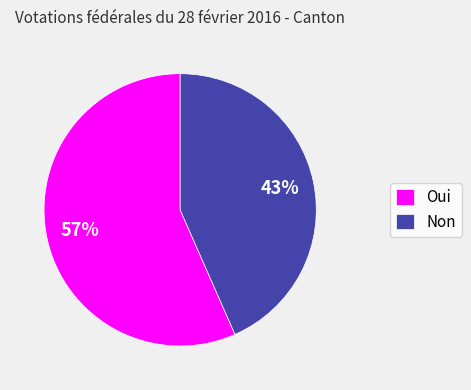

Is the sum of Non and Oui greater than half?

Yes